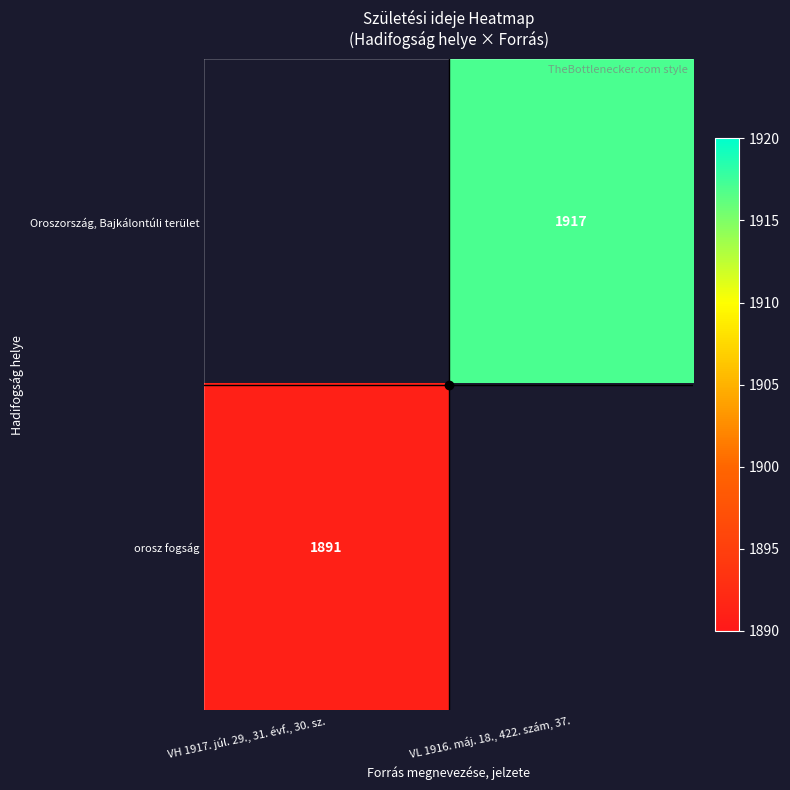

How many categories are shown in the chart?

2